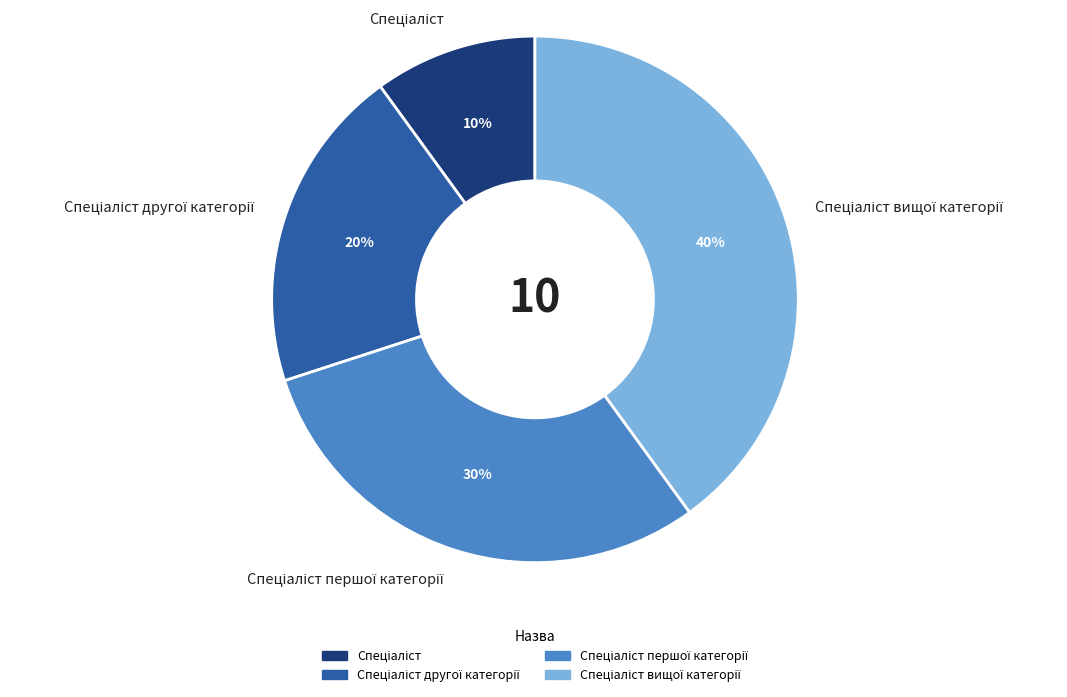

To the nearest percent, what is the difference between the largest and smallest slice percentages?

30%